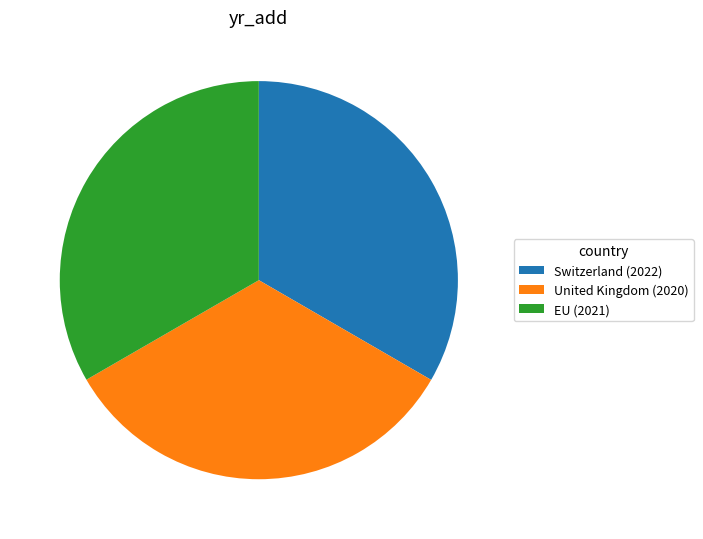

Approximately how many times larger is the value at United Kingdom (2020) compared to EU (2021)?

1.0